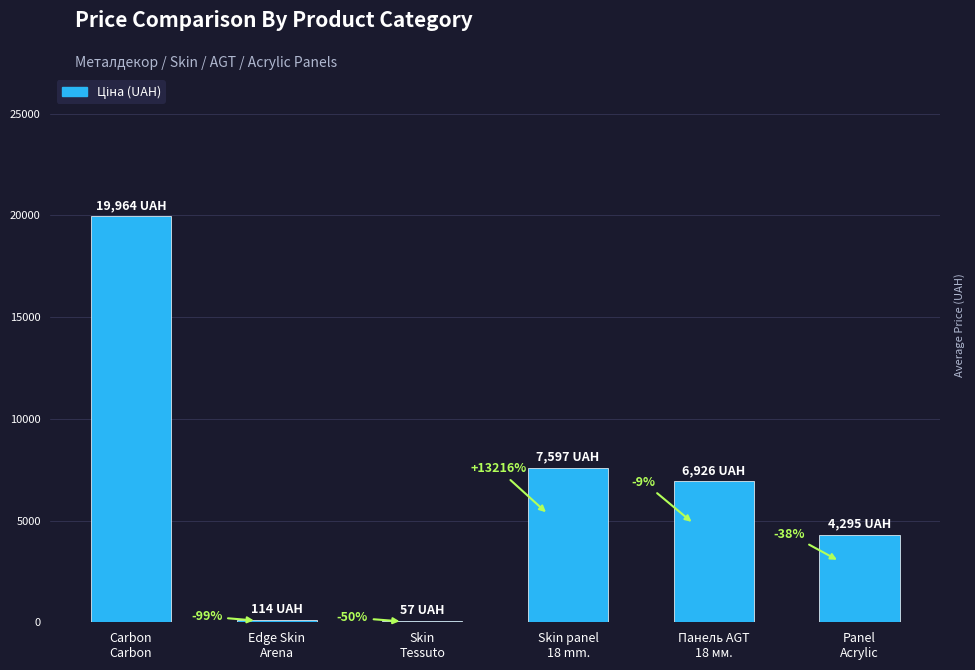

Are the bars horizontal?

No